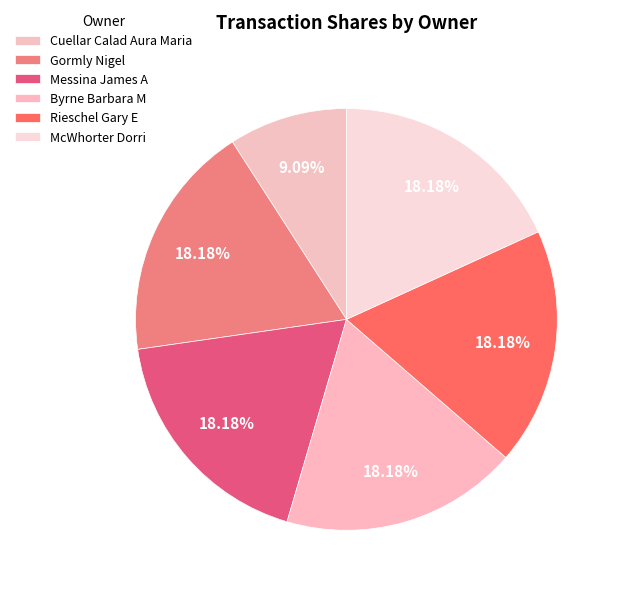

Combined, what portion of the pie is Messina James A and Byrne Barbara M?

36.4%